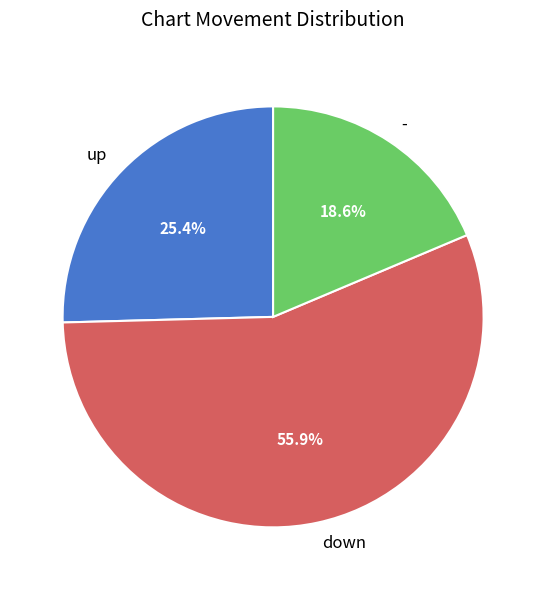

Do up and down together represent more than half of the pie?

Yes